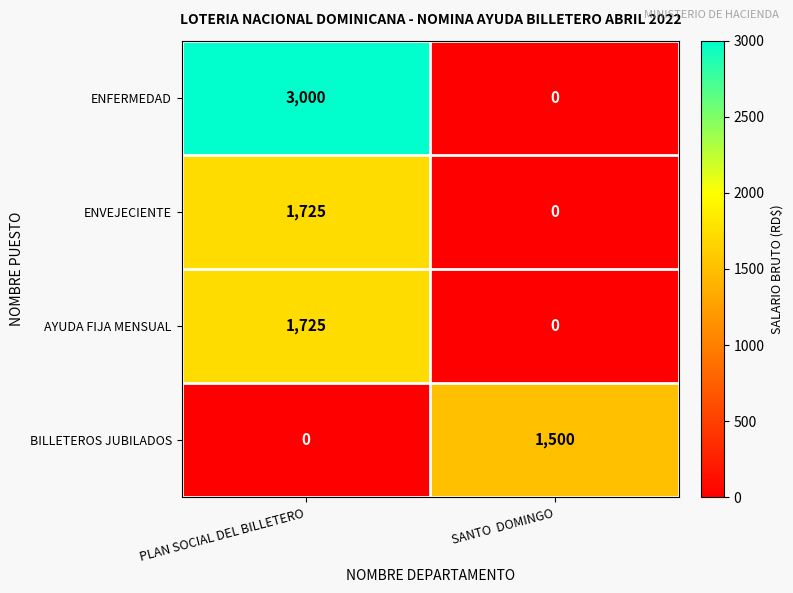

Which series has the largest total across all categories?

ENFERMEDAD